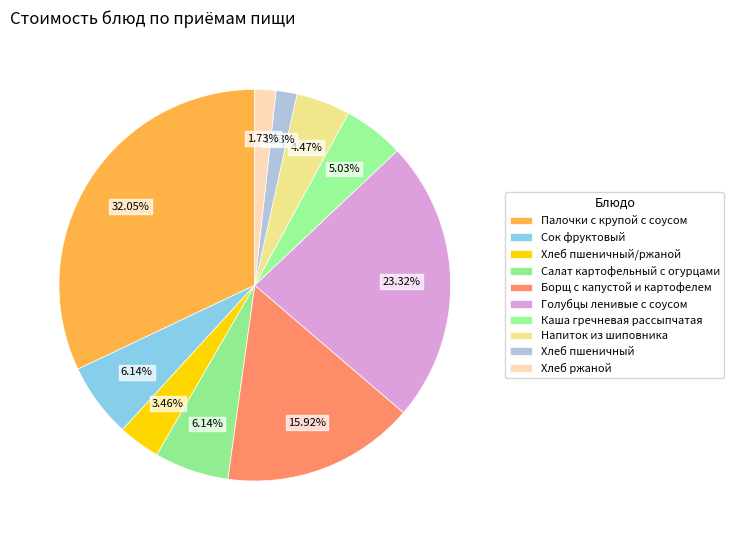

What is the smallest slice in the pie chart?

Хлеб пшеничный